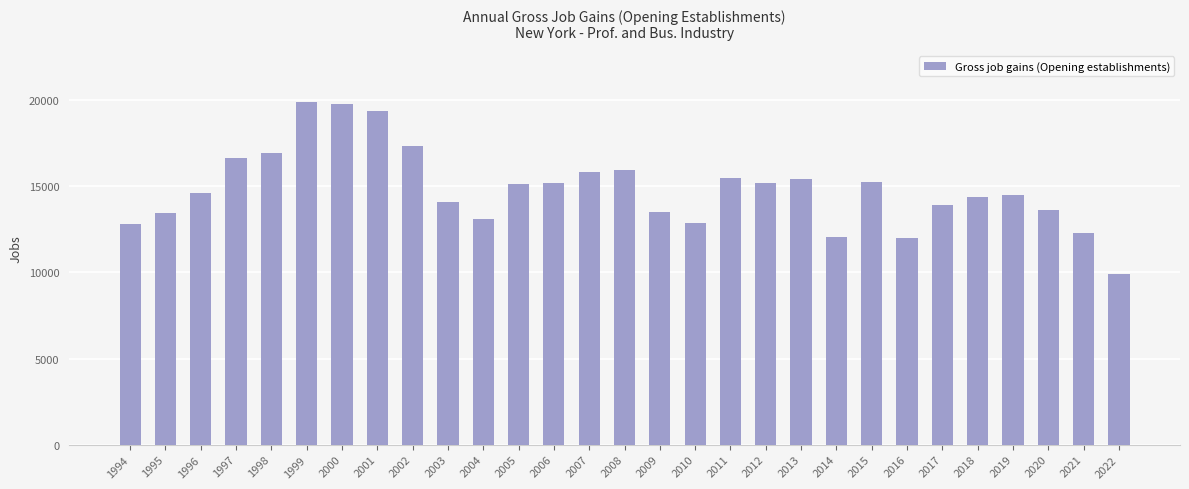

At which category does the chart reach its minimum across all series?

2022